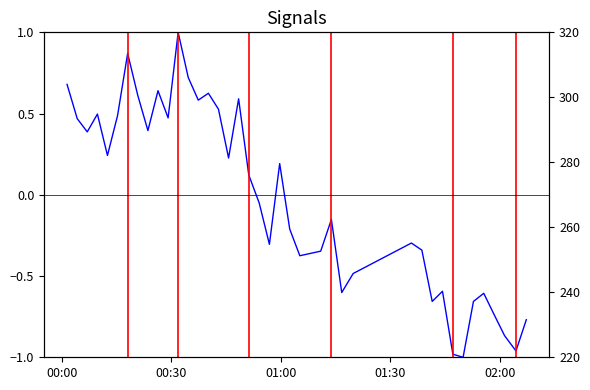

How many values in the P1 series exceed 0?

20